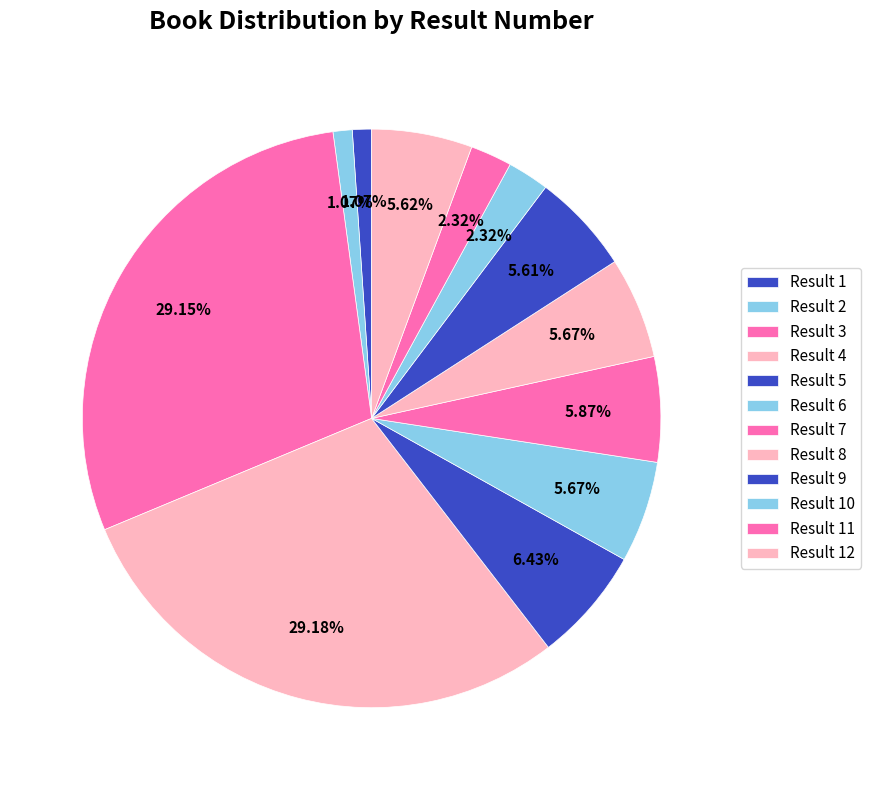

What is the smallest slice in the pie chart?

1